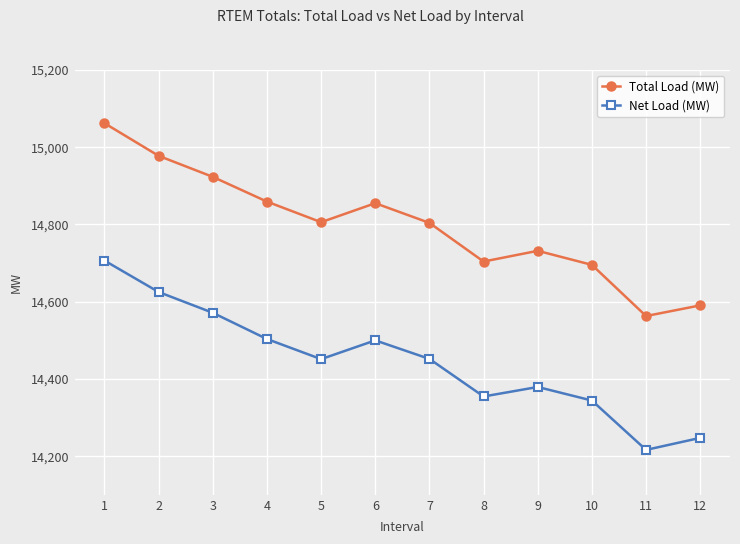

Where is the first local maximum for Total Load (MW)?

6